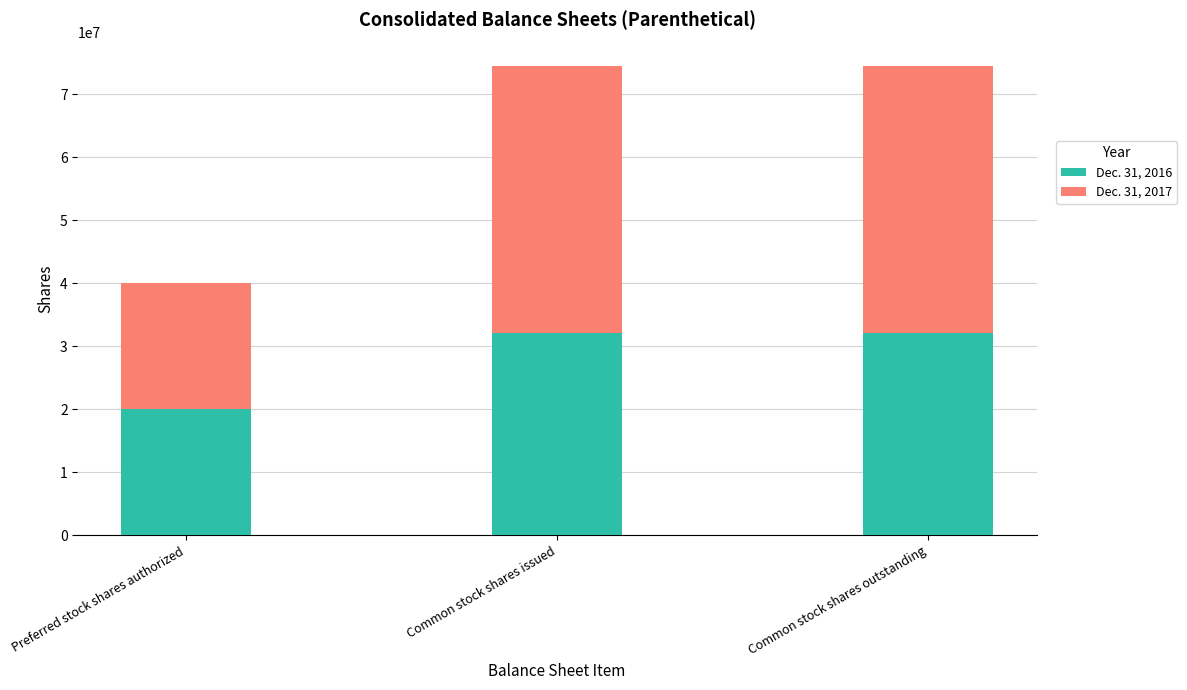

What is the total value across all series at Common stock shares outstanding?

74512339